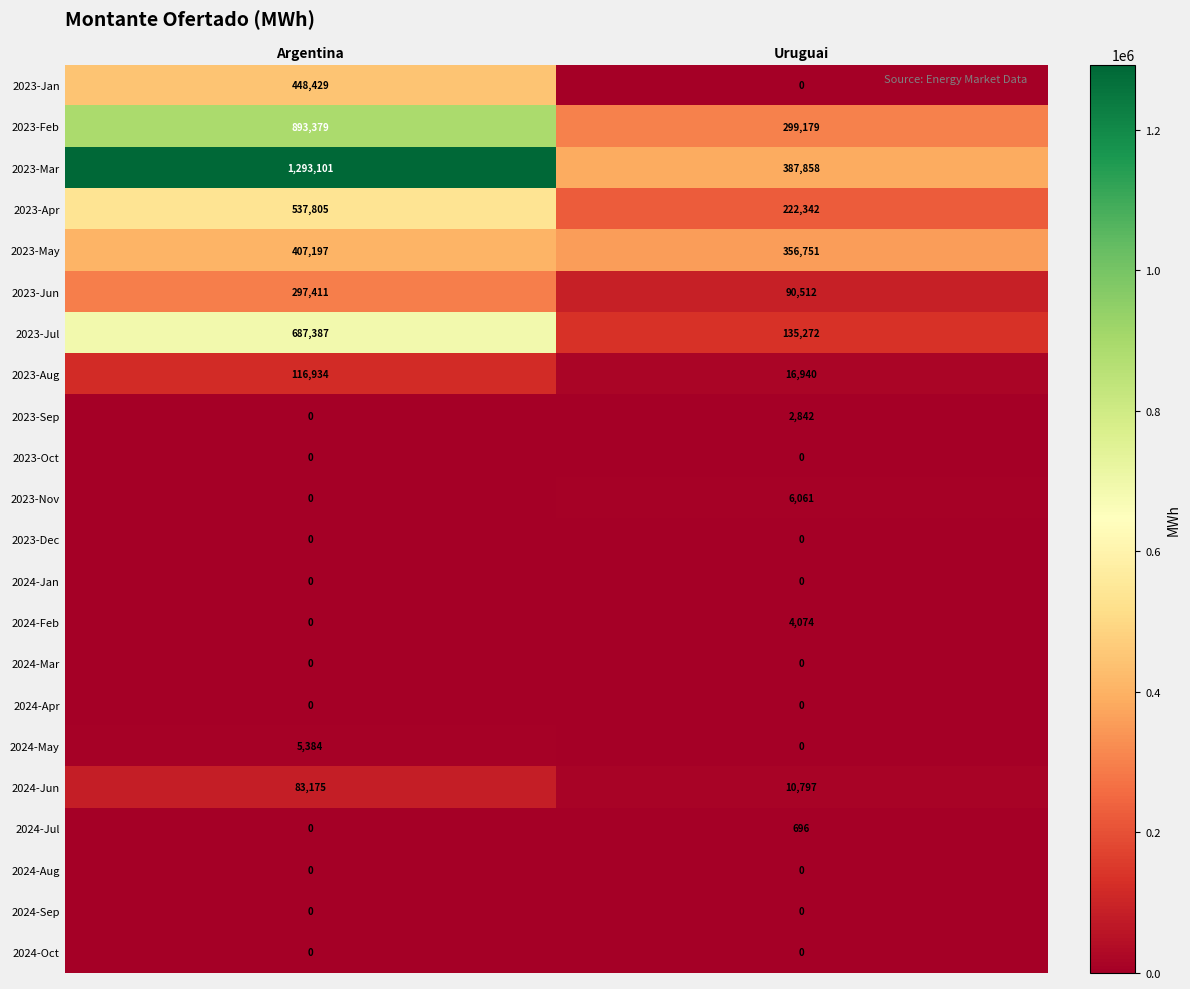

Which category has the highest value across all series?

Argentina